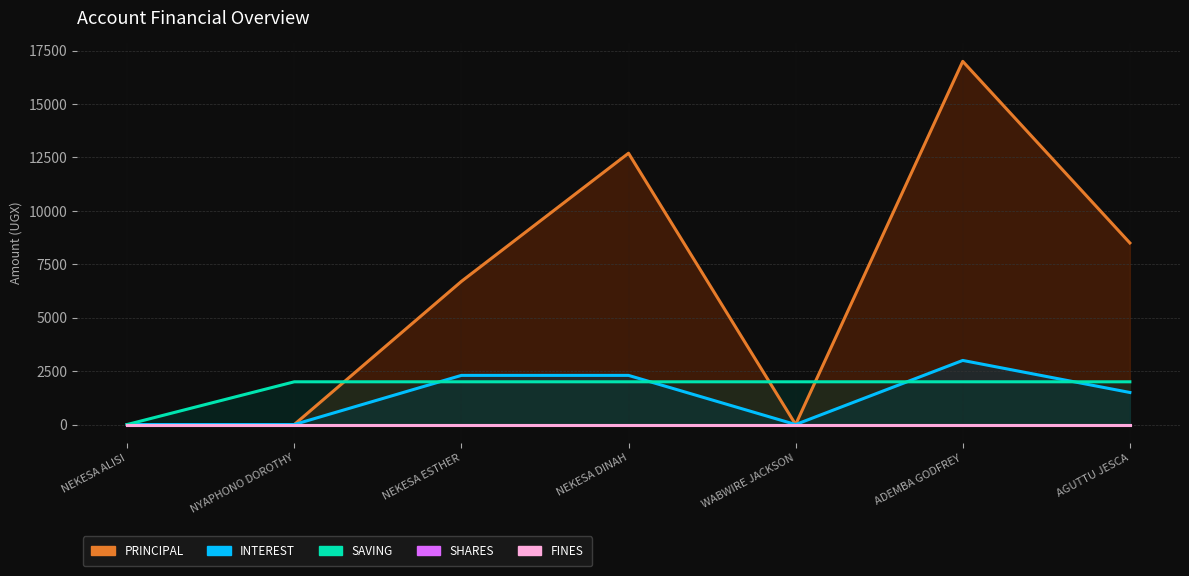

Which series changed the most between NYAPHONO DOROTHY and NEKESA DINAH?

PRINCIPAL